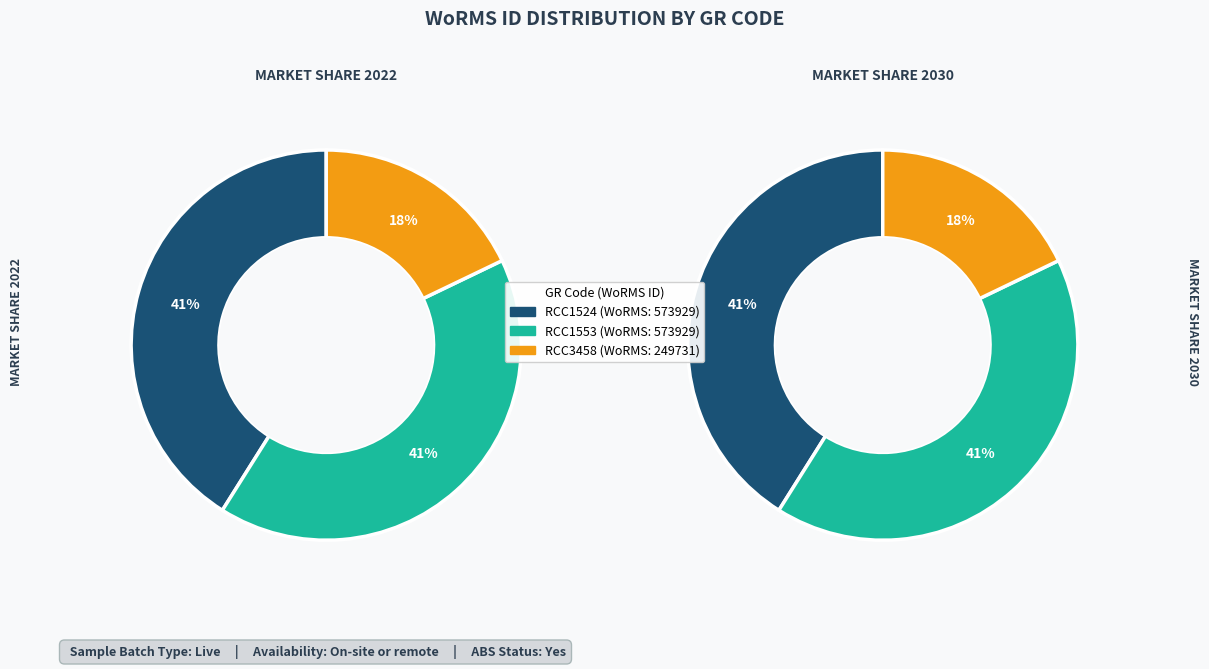

The RCC1524 slice represents 41% of the pie. True or false?

True